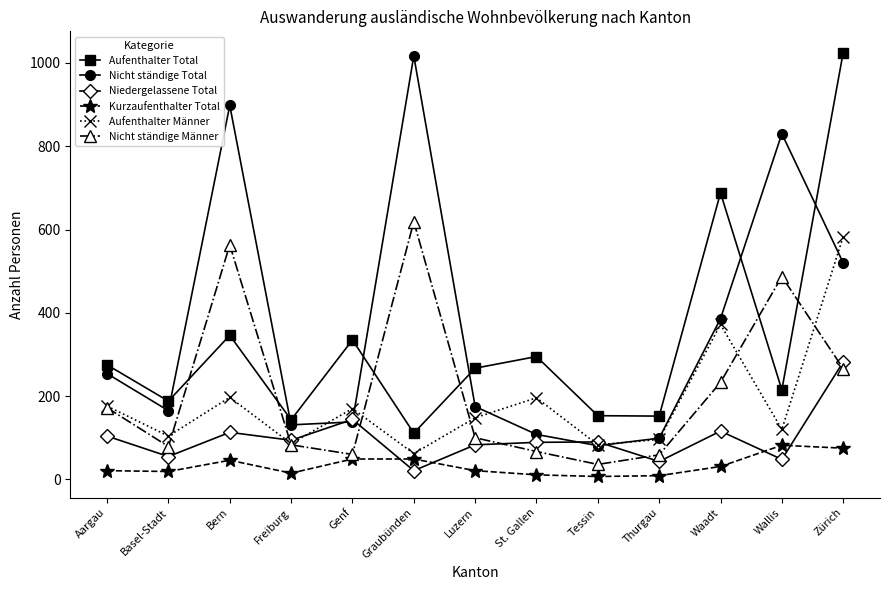

True or false: Kurzaufenthalter Total and Nicht ständige Total intersect in this chart.

False